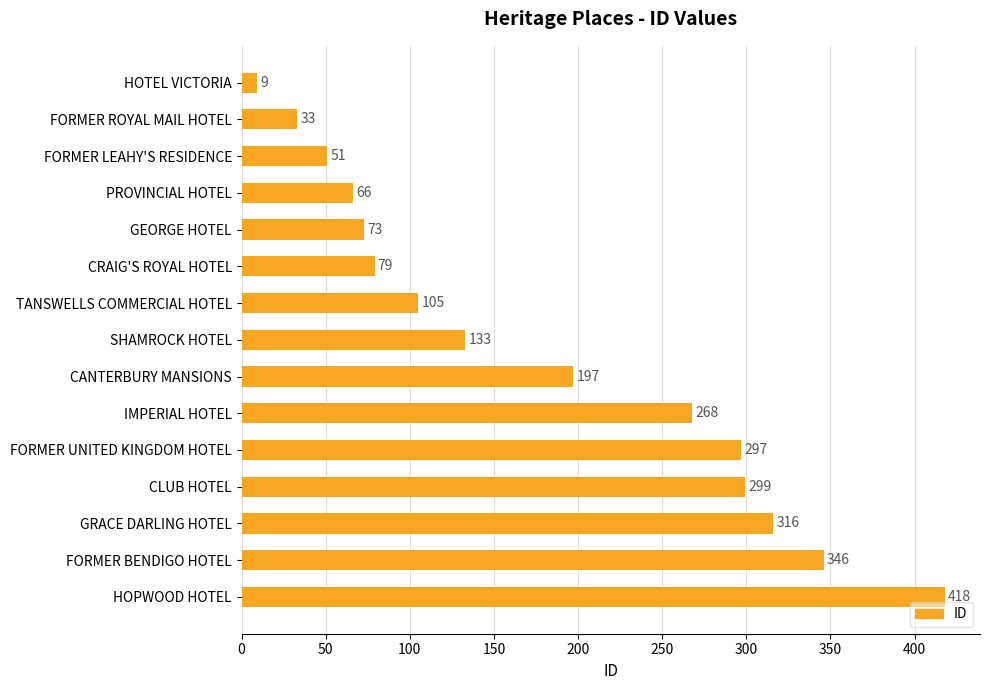

What is the ratio of the value at FORMER LEAHY'S RESIDENCE to the value at CRAIG'S ROYAL HOTEL?

0.6